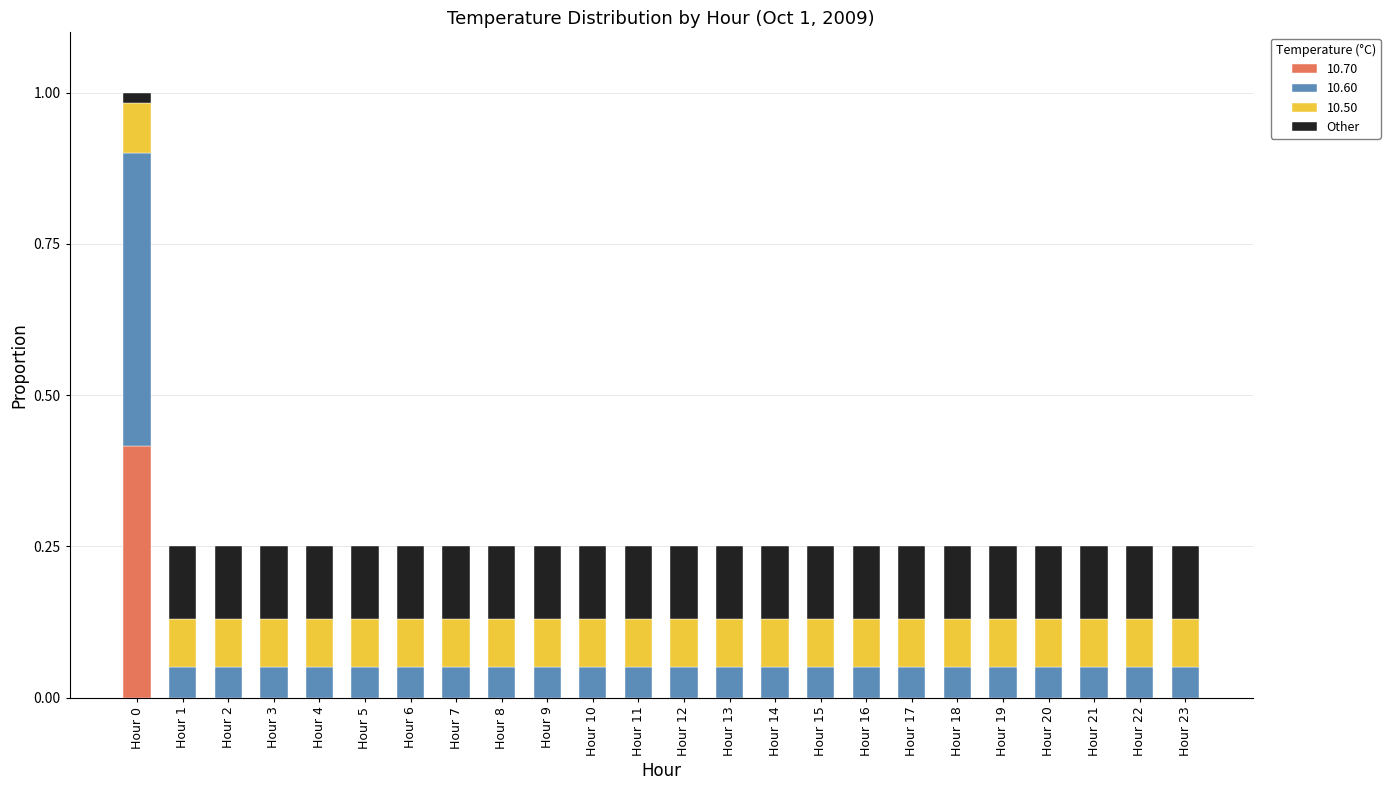

Is it true that 10.70 equals -0.3 at Hour 4?

False